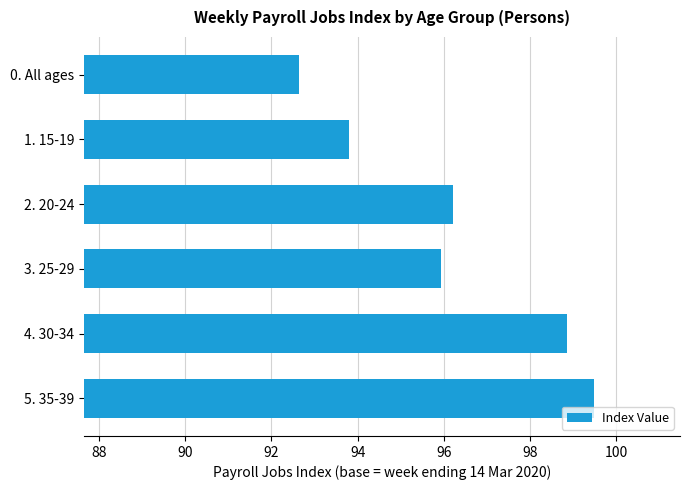

How many bars are there in total?

6